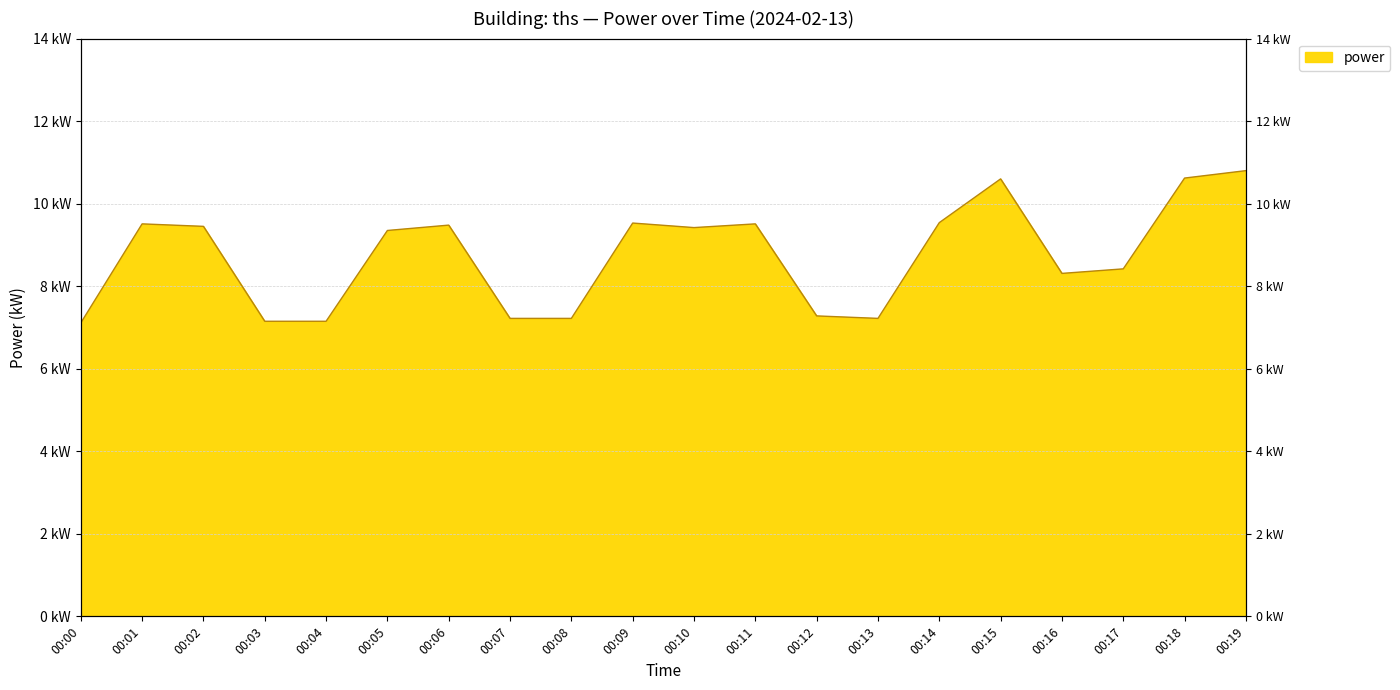

List the labels in order of value, largest first.

00:19, 00:18, 00:15, 00:14, 00:09, 00:01, 00:11, 00:06, 00:02, 00:10, 00:05, 00:17, 00:16, 00:12, 00:07, 00:08, 00:13, 00:03, 00:04, 00:00